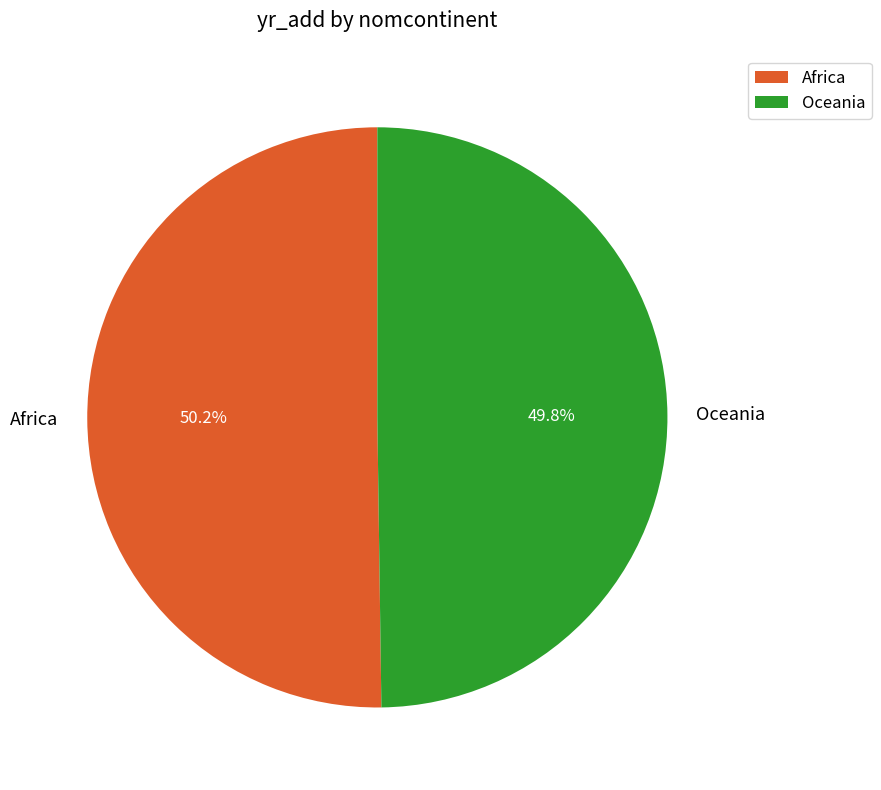

True or false: Oceania accounts for 57% of the total.

False